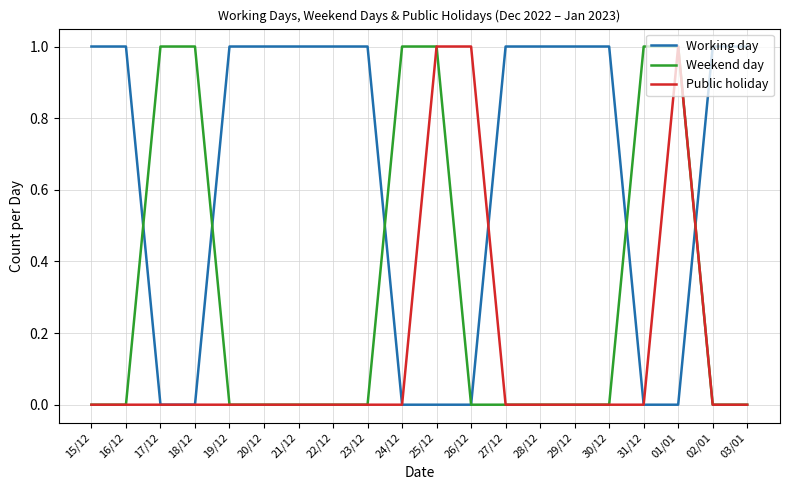

At how many categories does at least one series exceed 0?

20